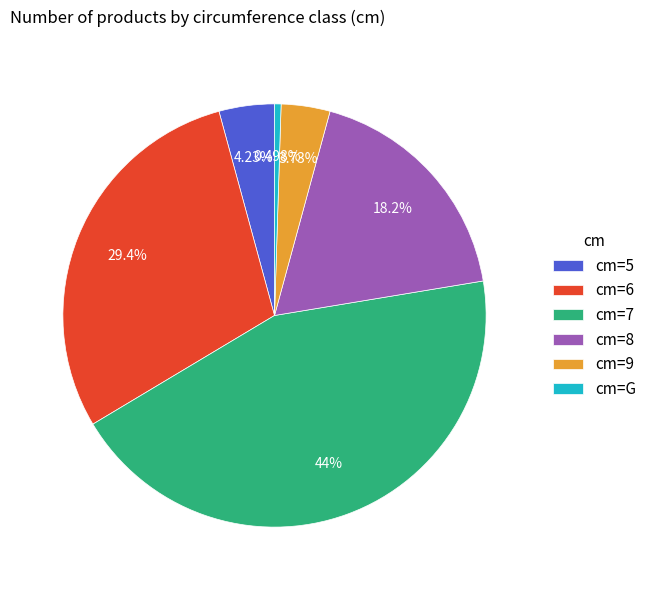

Which has a higher value, cm=7 or cm=9?

cm=7